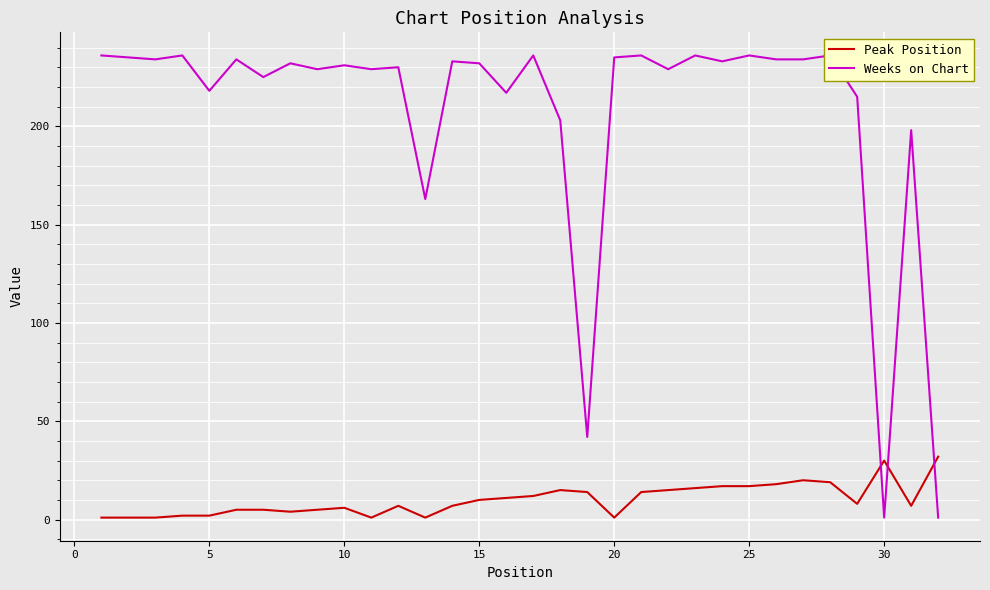

How many lines are shown in the chart?

2